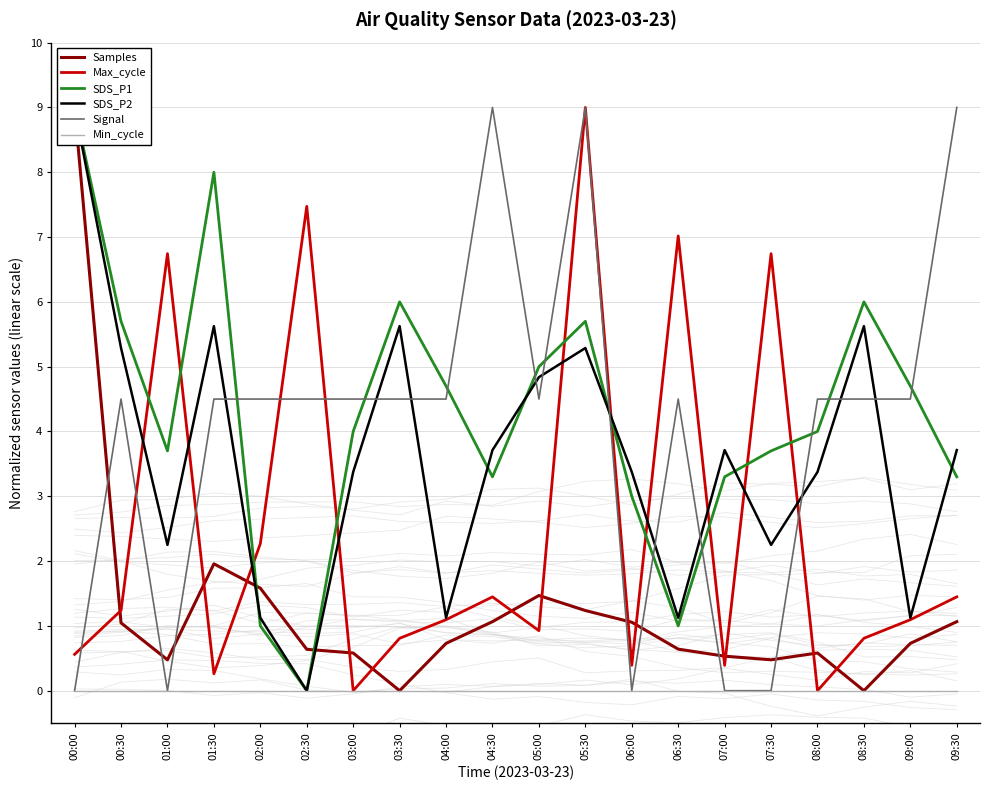

Which series has the largest range (max minus min)?

Samples